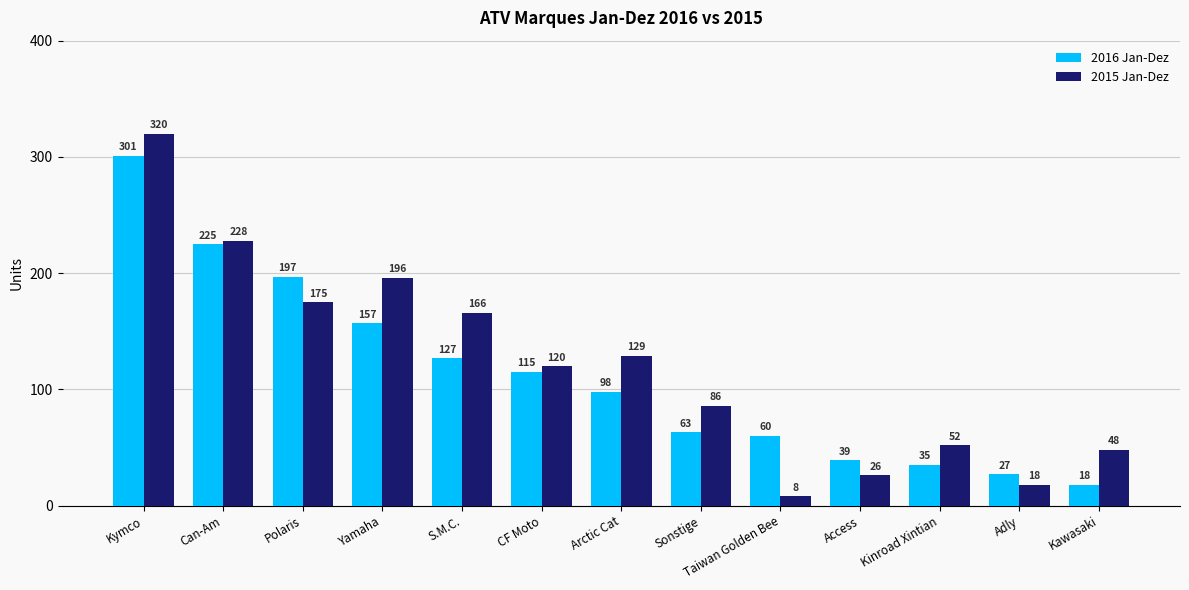

What is the greatest value displayed?

320